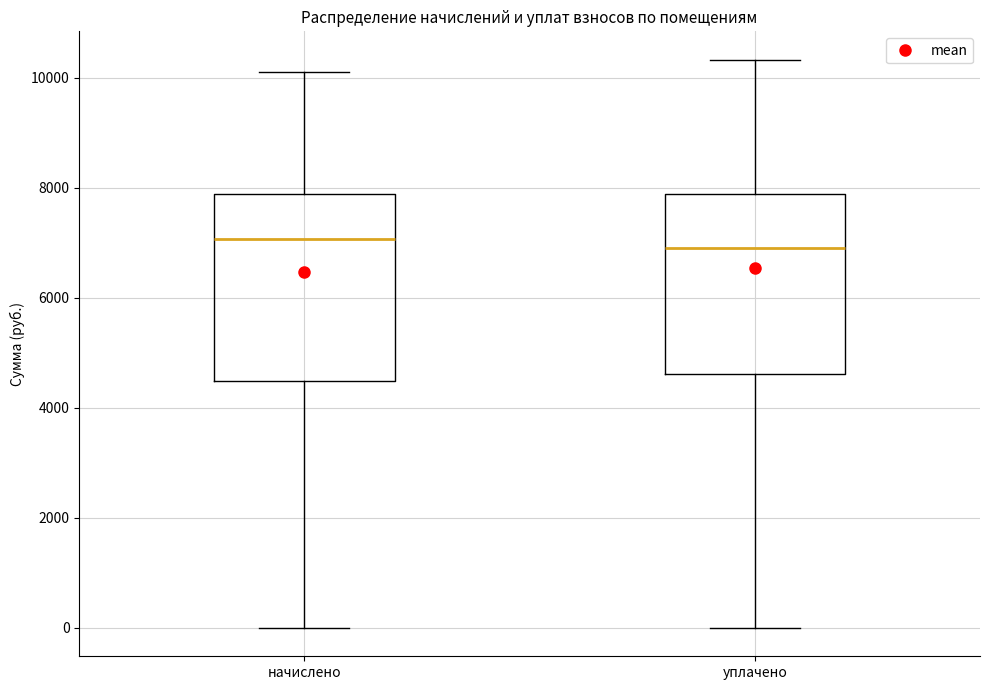

Reading left to right, read every box against the y-axis: the position of its median line, the range the box covers, and the ends of its whiskers. The values are not printed on the chart, so give them approximately, as read against the axis.

начислено: median 7000, box 4400 to 7800, whiskers 0 to 10000
уплачено: median 7000, box 4600 to 7800, whiskers 0 to 10400